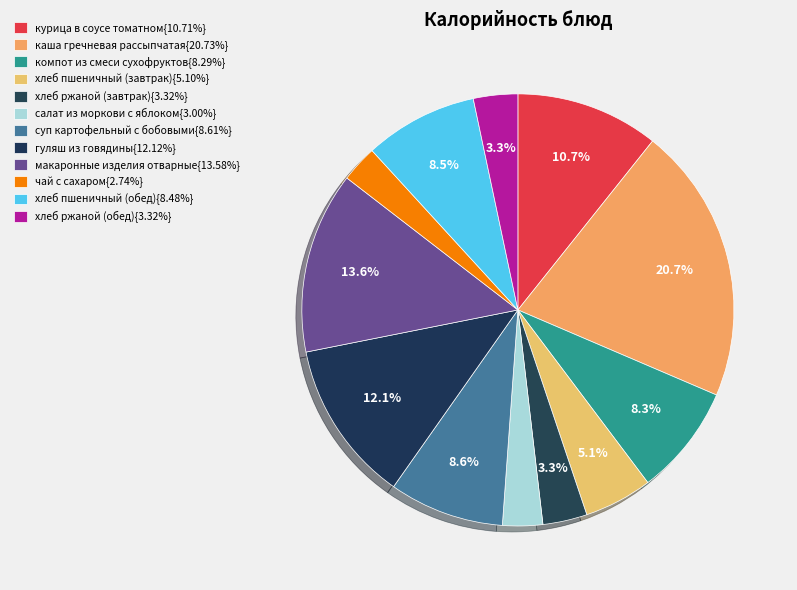

Rank the categories by value from highest to lowest.

каша гречневая рассыпчатая, макаронные изделия отварные, гуляш из говядины, курица в соусе томатном, суп картофельный с бобовыми, хлеб пшеничный (обед), компот из смеси сухофруктов, хлеб пшеничный (завтрак), хлеб ржаной (завтрак), хлеб ржаной (обед), салат из моркови с яблоком, чай с сахаром